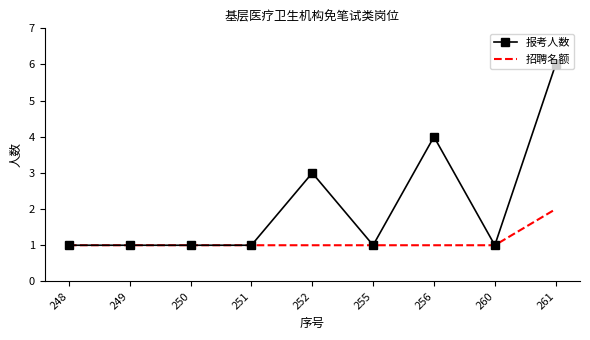

The value of 招聘名额 at 250 is 2. True or false?

False